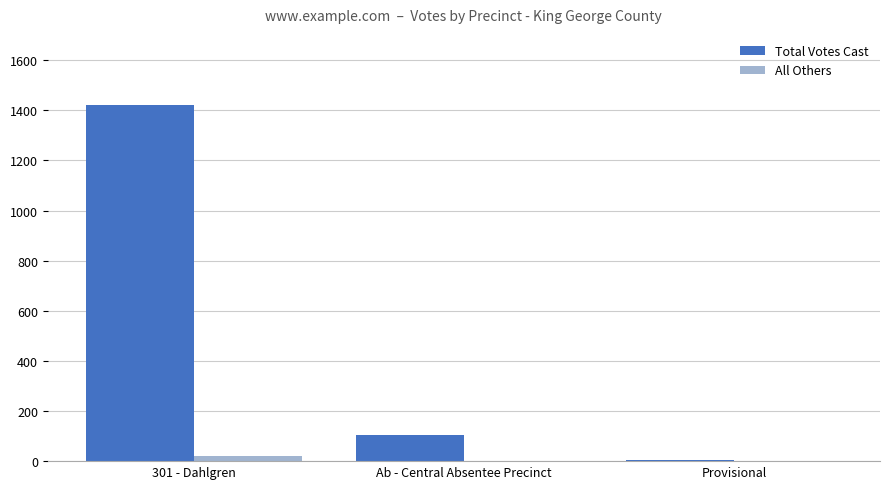

Reading right to left, extract all data points from this chart.

Total Votes Cast: Provisional=3	Ab - Central Absentee Precinct=104	301 - Dahlgren=1421
All Others: Provisional=0	Ab - Central Absentee Precinct=0	301 - Dahlgren=19